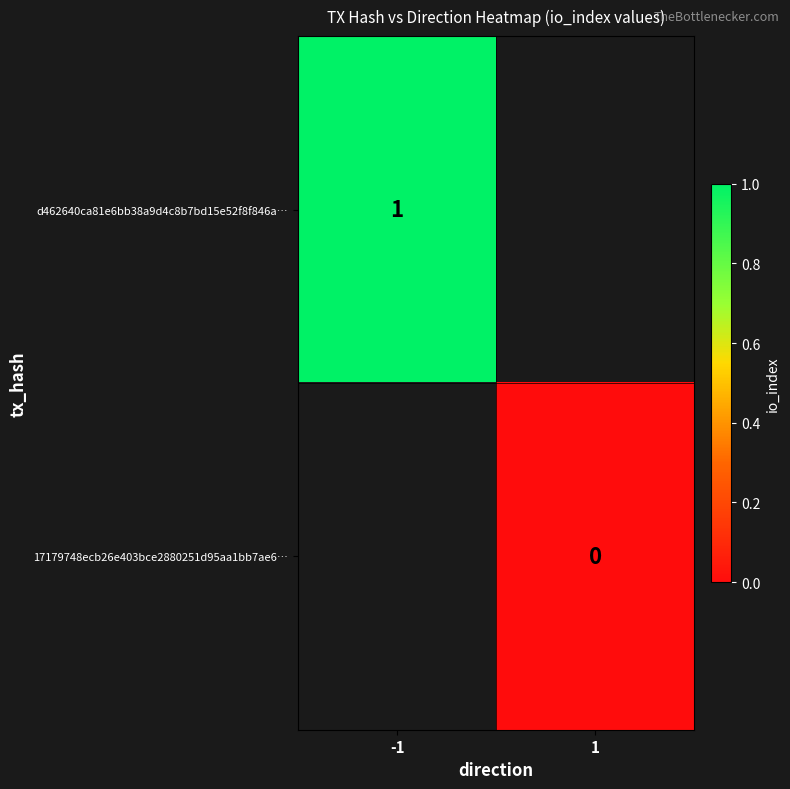

Count the number of data series in this chart.

2